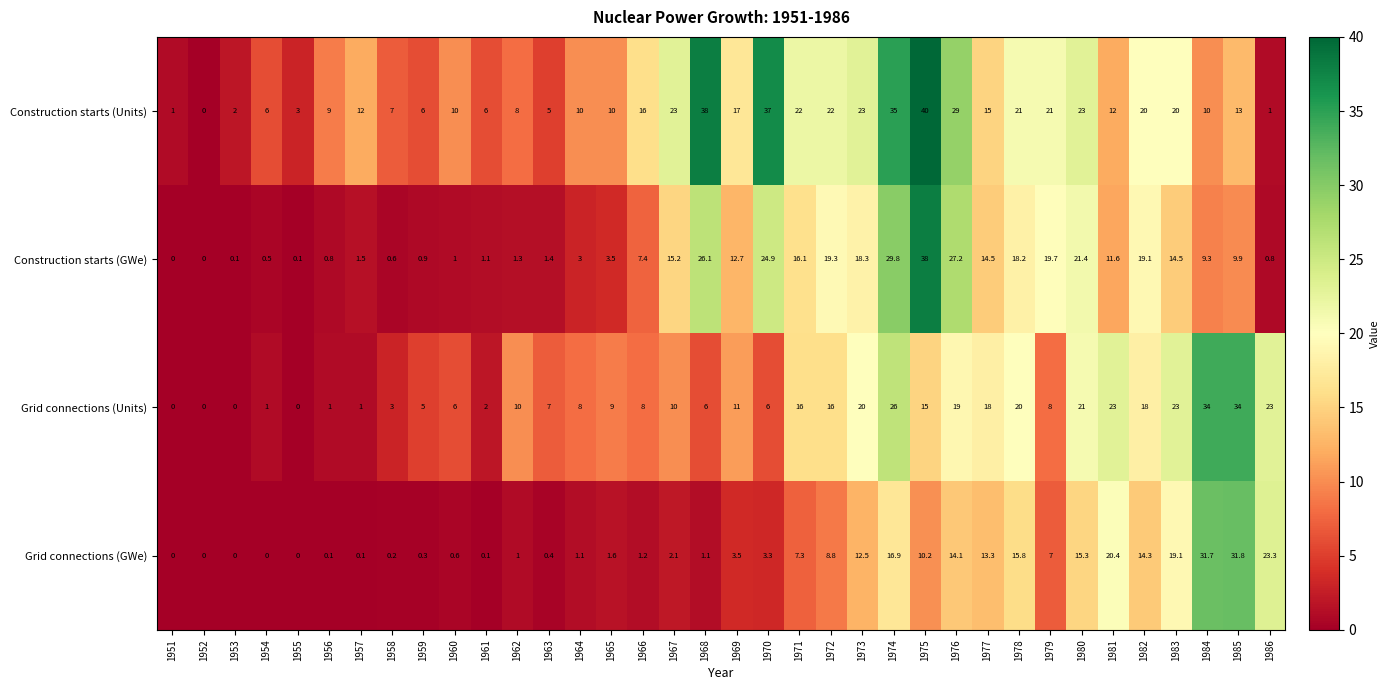

At how many categories does at least one series exceed 11?

22